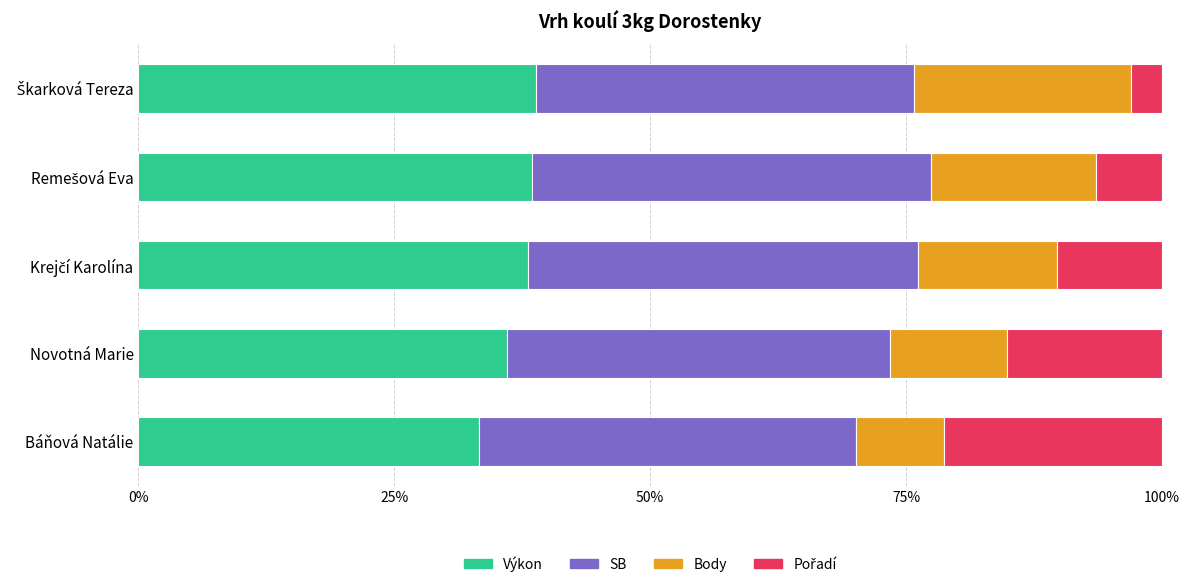

What is the highest value of the Výkon series?

38.9